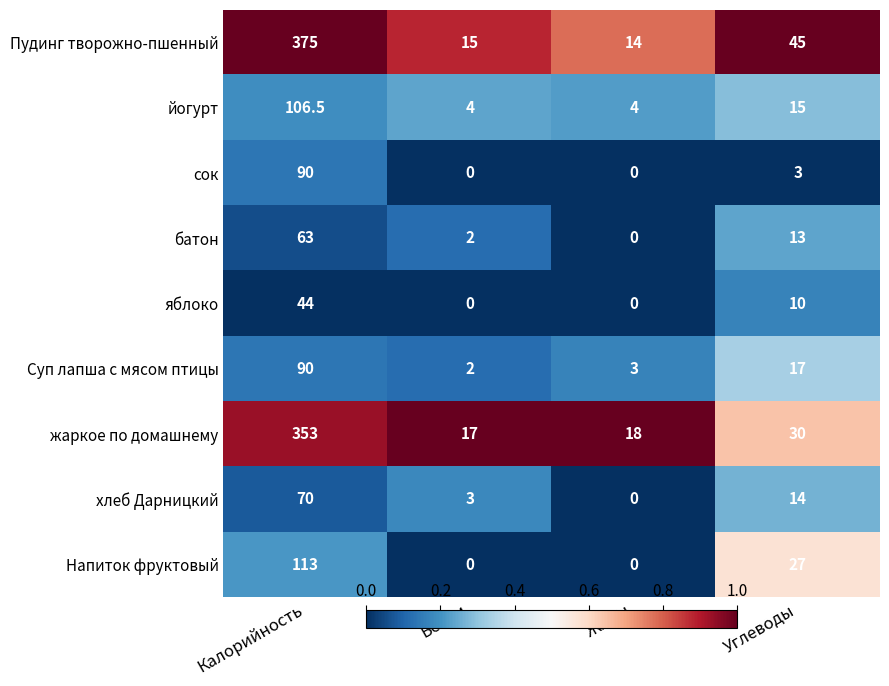

The value of батон at Белки is 3.0. True or false?

False